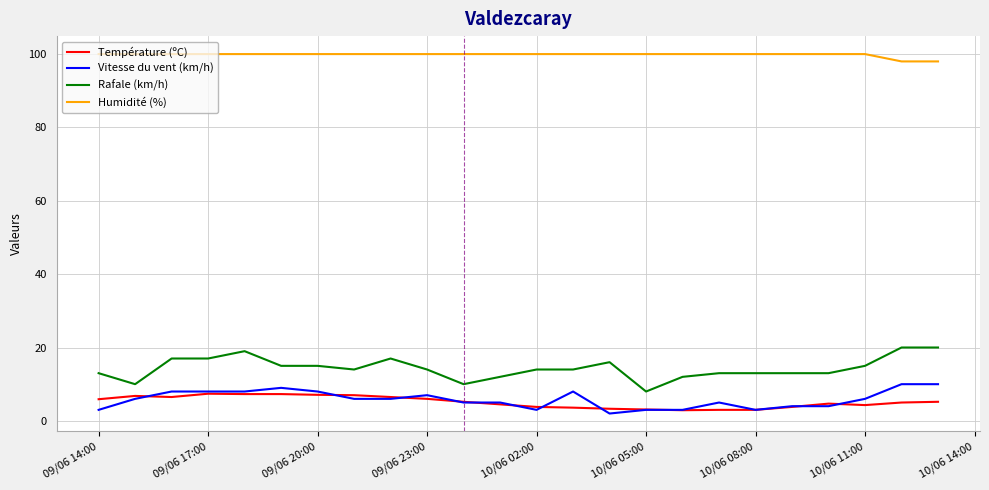

Which series has the largest range (max minus min)?

Rafale (km/h)